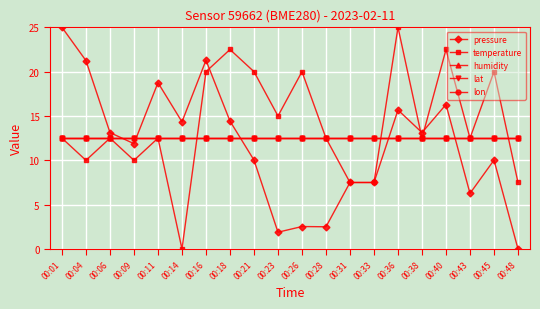

Does the chart have visible grid lines?

Yes